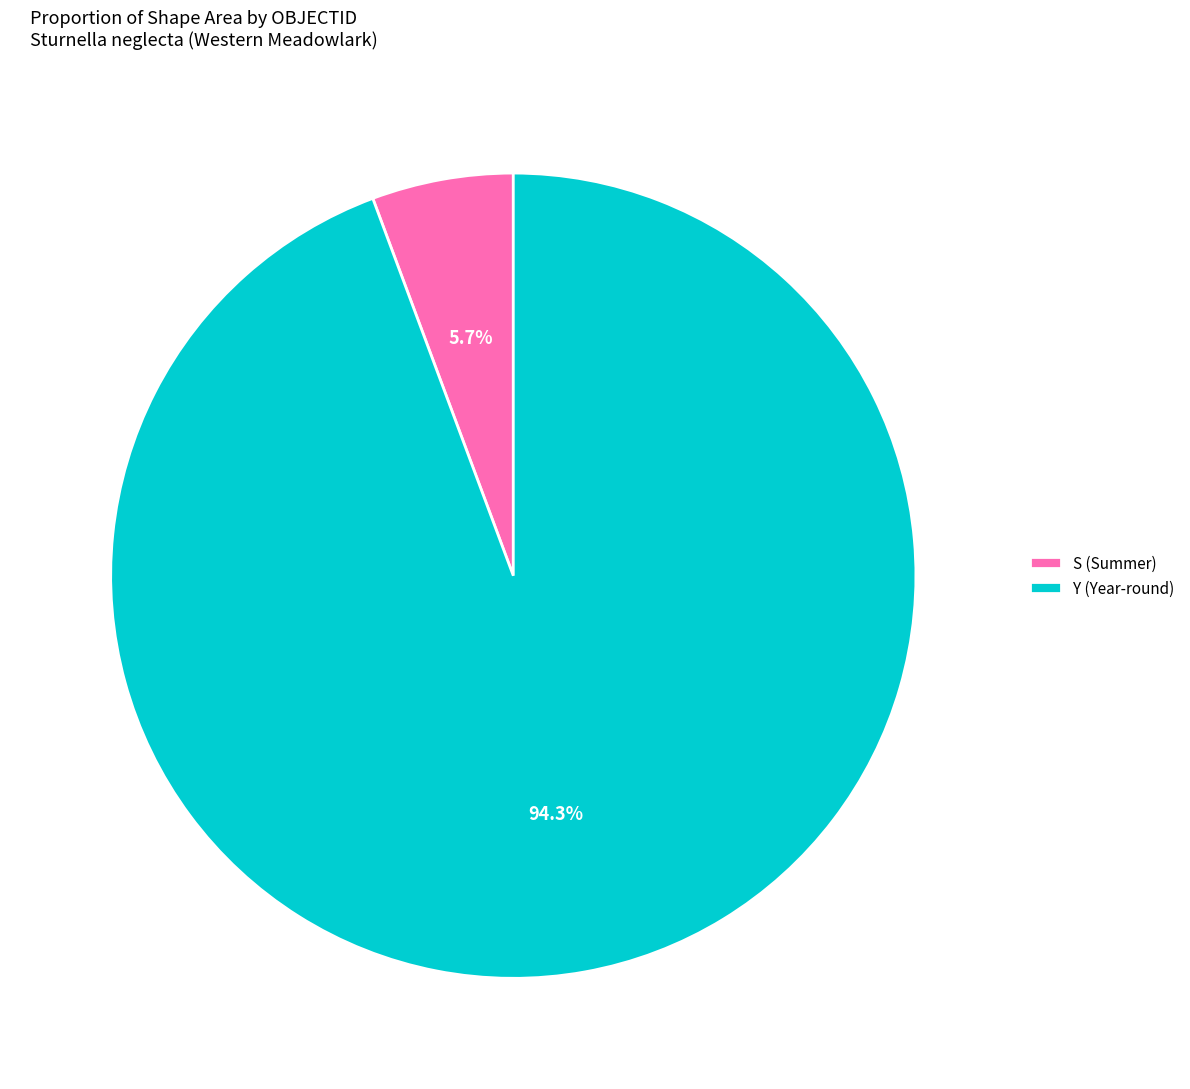

Rank the categories by value from lowest to highest.

S (Summer), Y (Year-round)